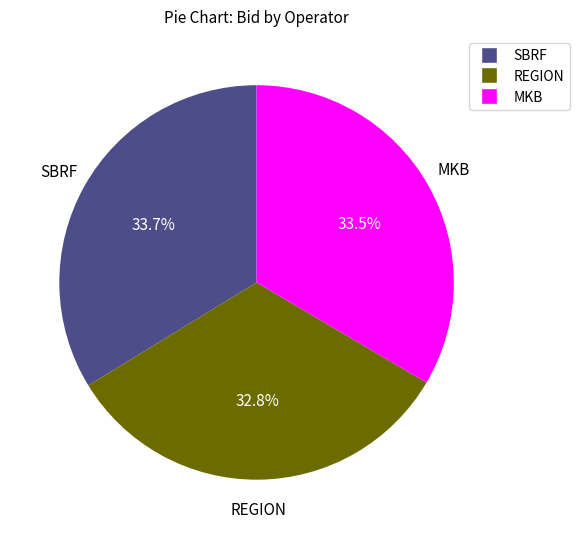

The SBRF slice represents 34% of the pie. True or false?

True